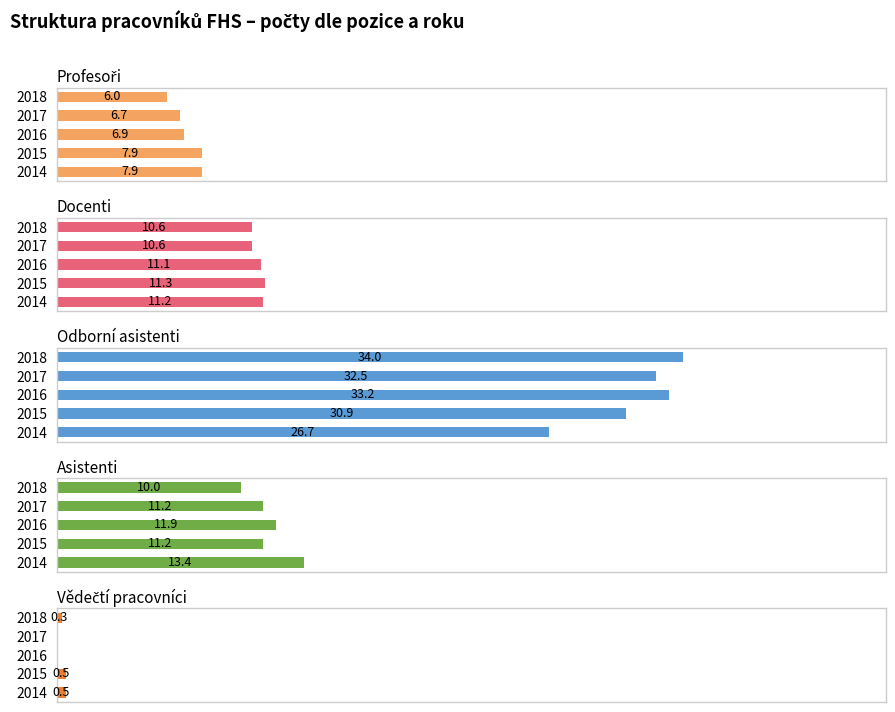

Is it true that Vědečtí pracovníci equals 0.3 at 2017?

False